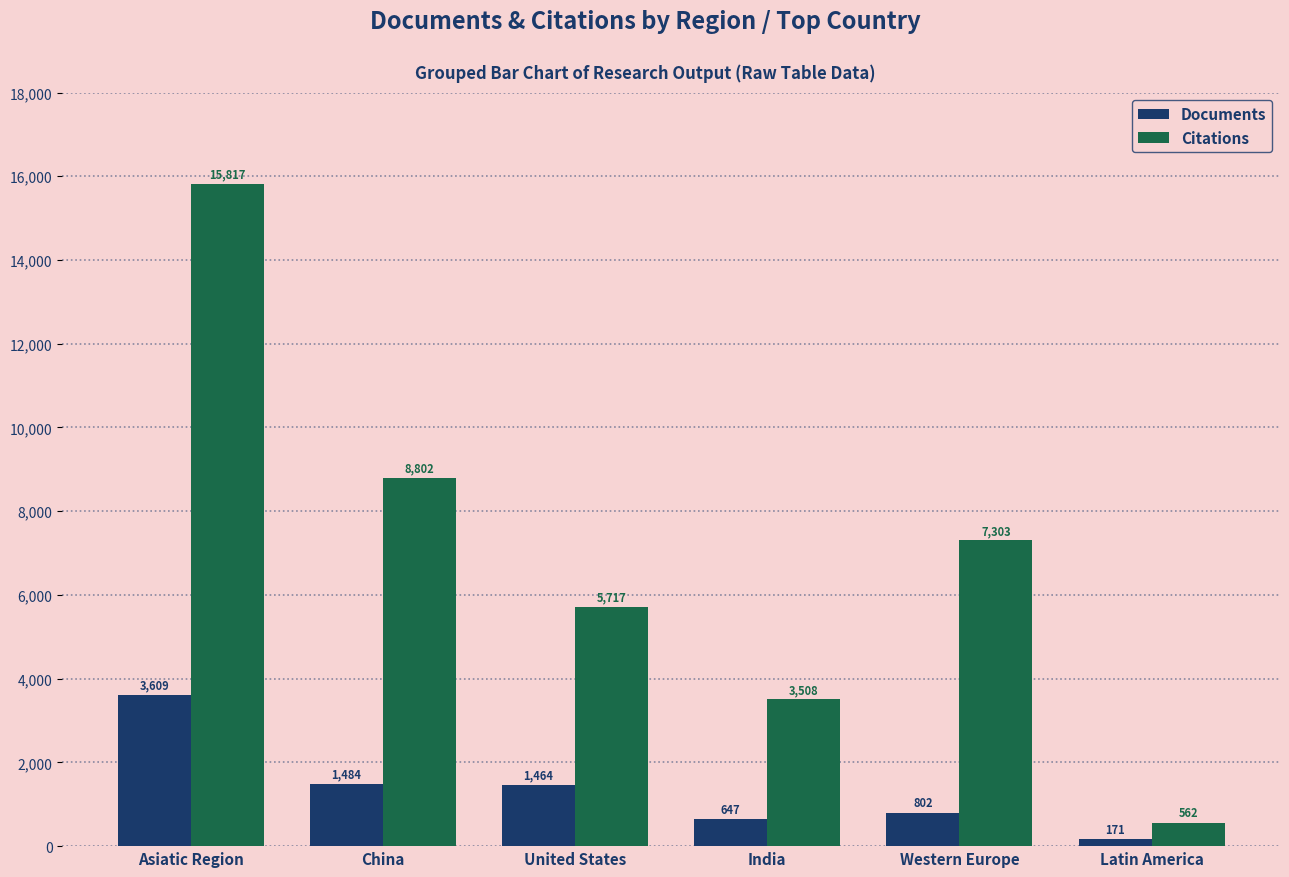

What position from the right is Western Europe?

2